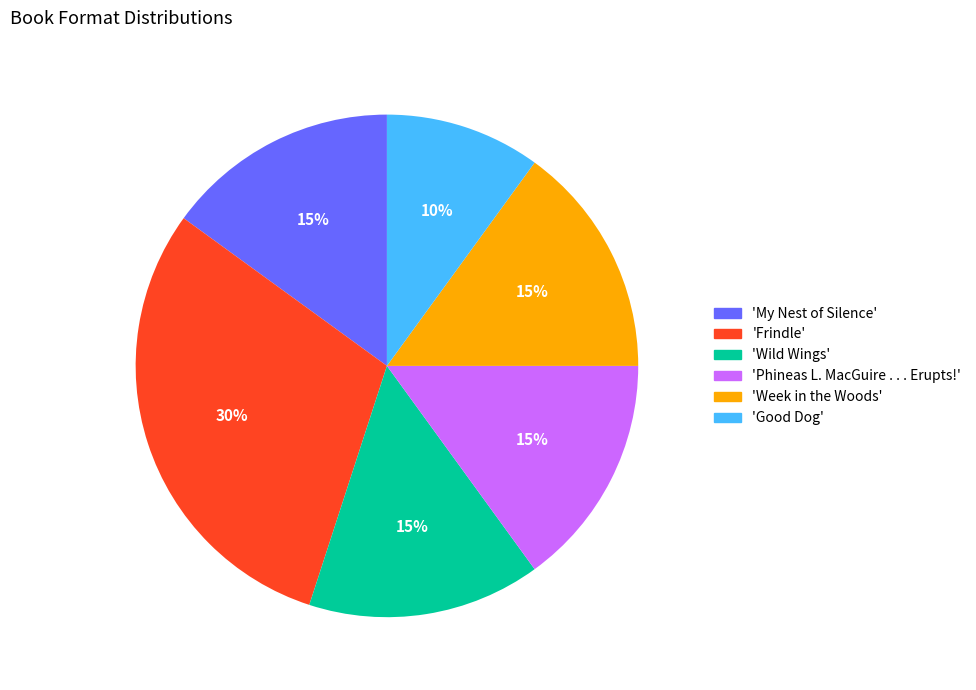

To the nearest percent, what percentage of the pie is 'Phineas L. MacGuire . . . Erupts!'?

15%